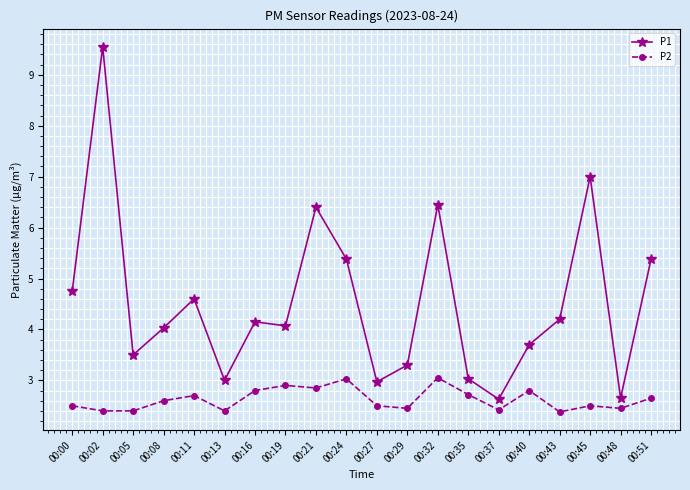

Where is the first local minimum for P1?

00:05